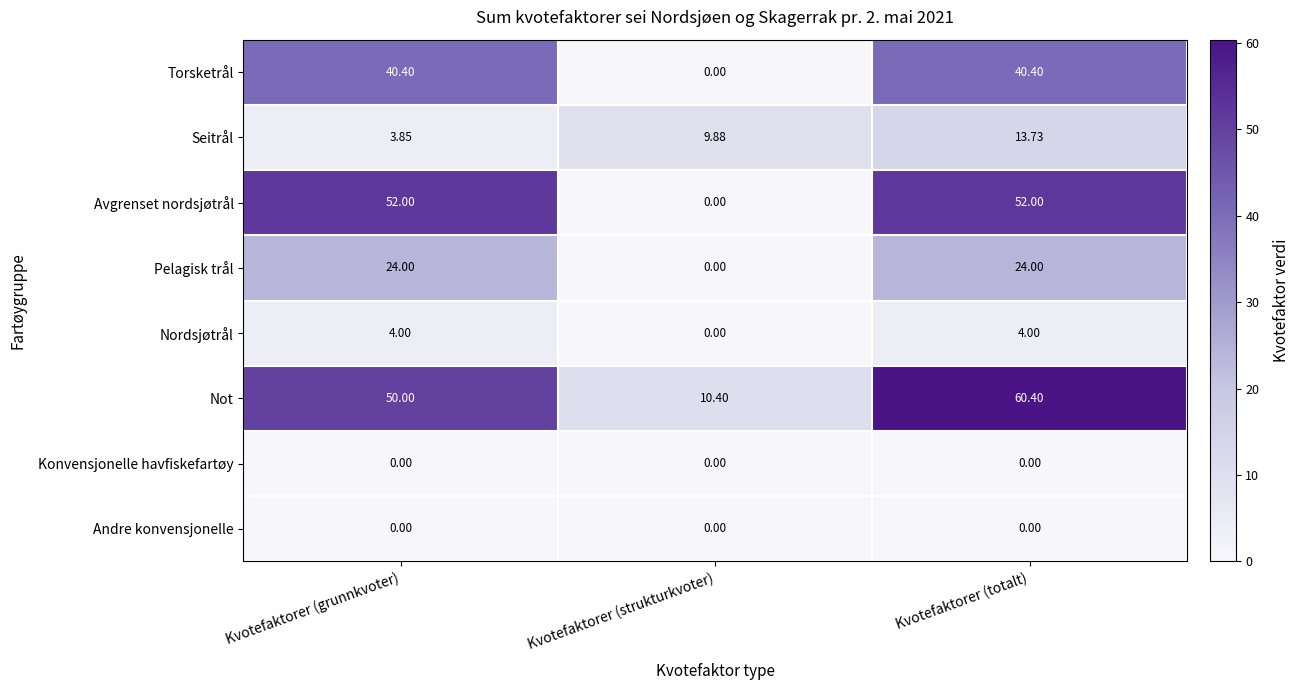

How many values in the Seitrål series are below 9?

1